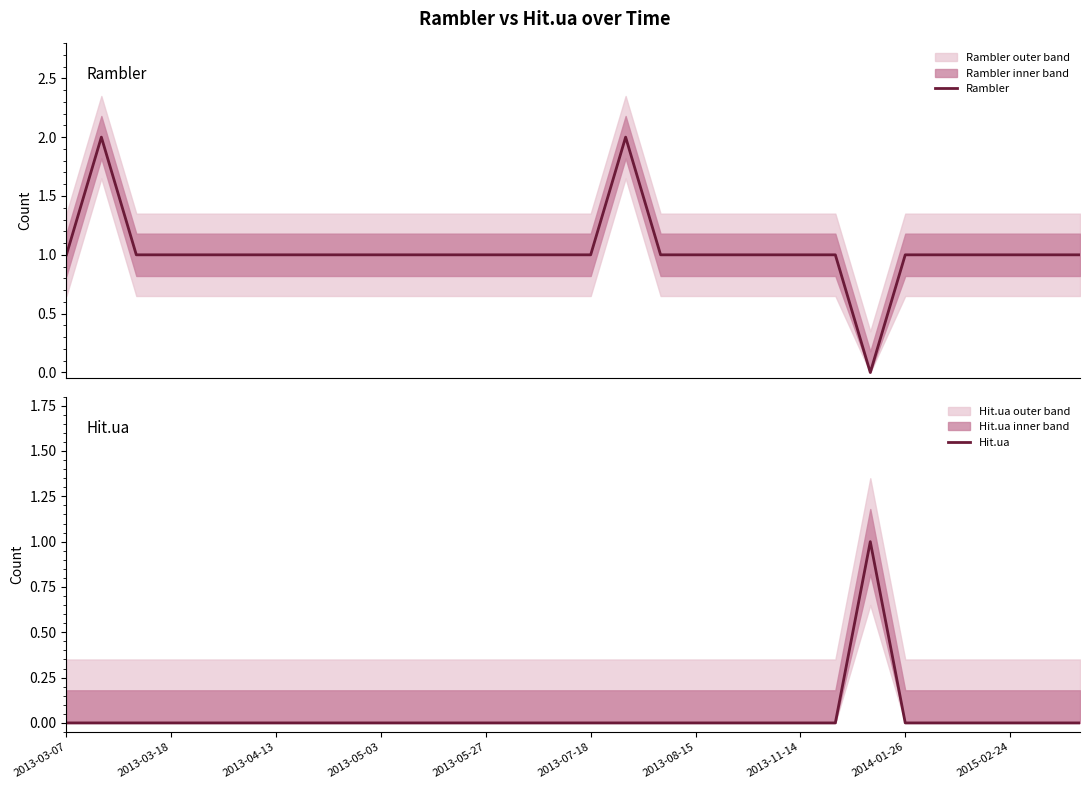

What is the label of the 30th point from the right?

2013-03-07